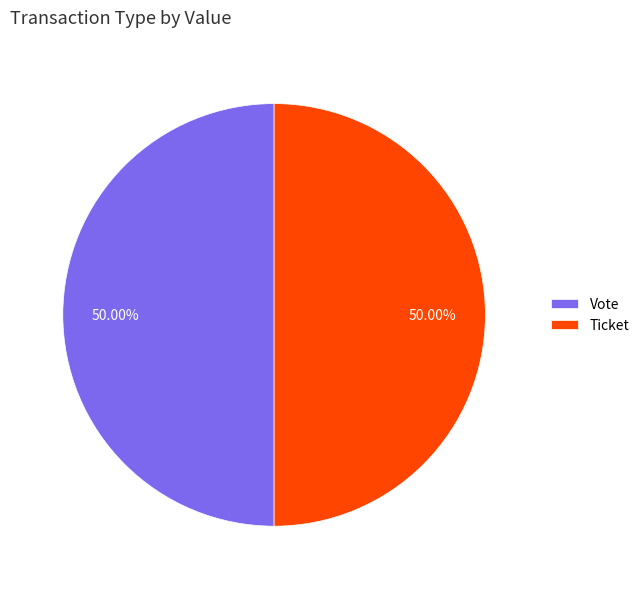

To the nearest percent, what is the difference between the largest and smallest slice percentages?

0%